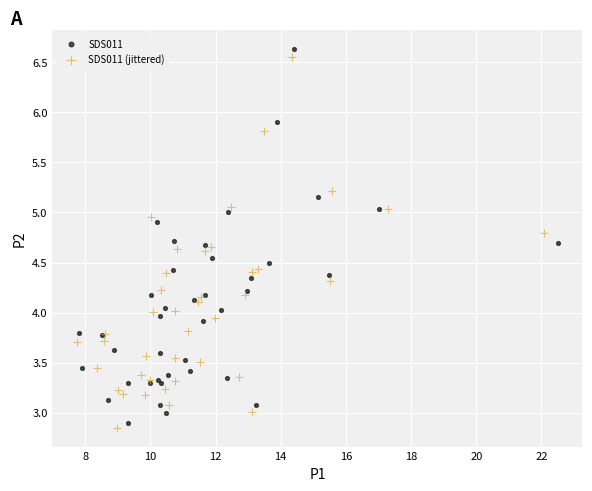

Which series contains the lowest Y value?

SDS011 (jittered)